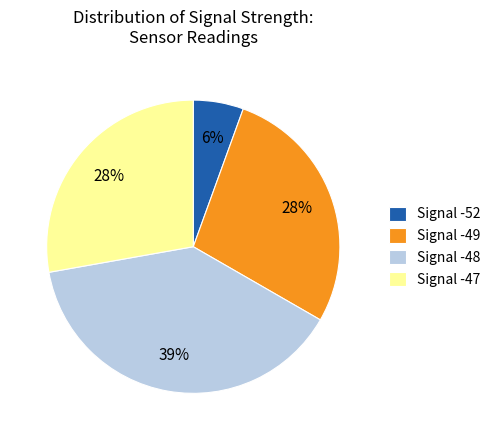

What percentage is the Signal -48 slice, to the nearest percent?

39%